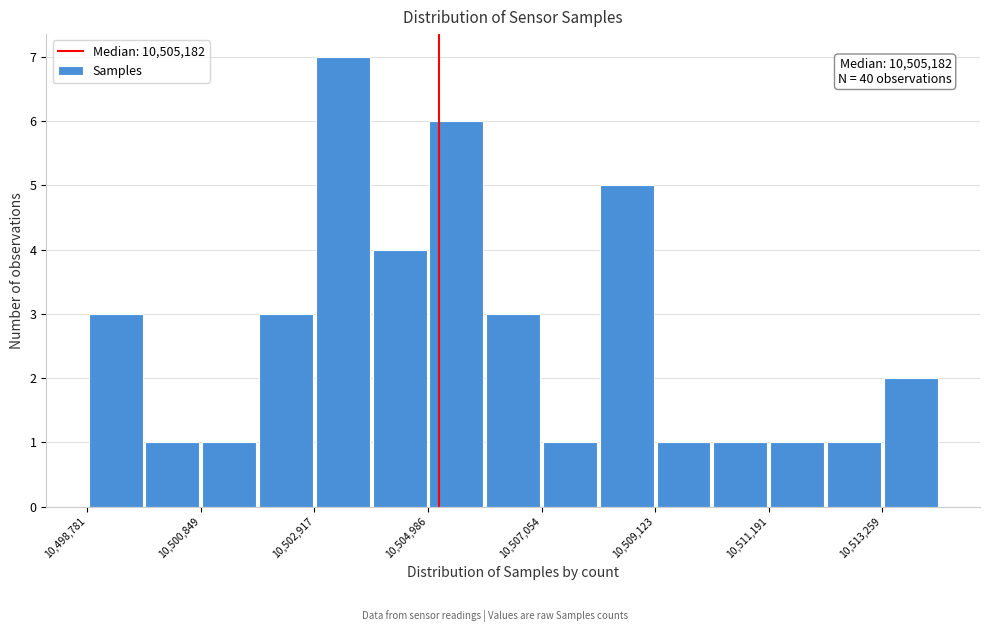

Around what value on the x-axis is the tallest bar? Give the approximate position of its centre, as read against the axis.

10503500